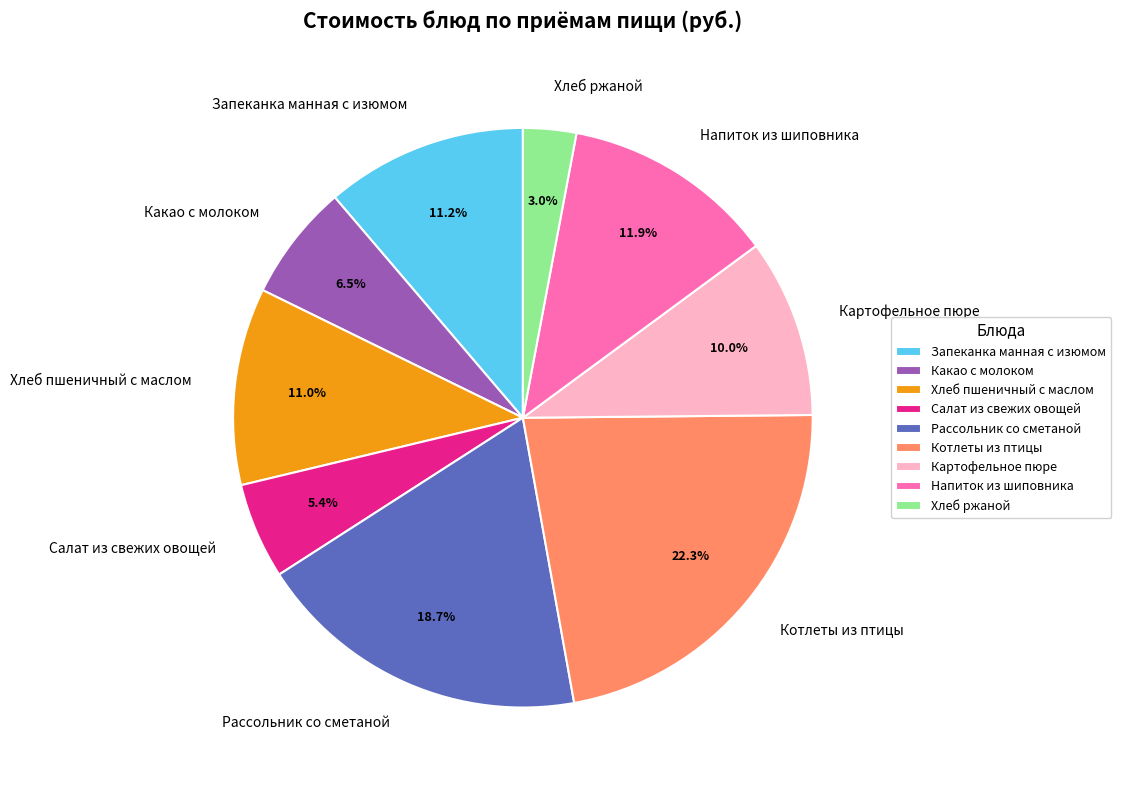

Approximately how many times larger is the value at Какао с молоком compared to Картофельное пюре?

0.7